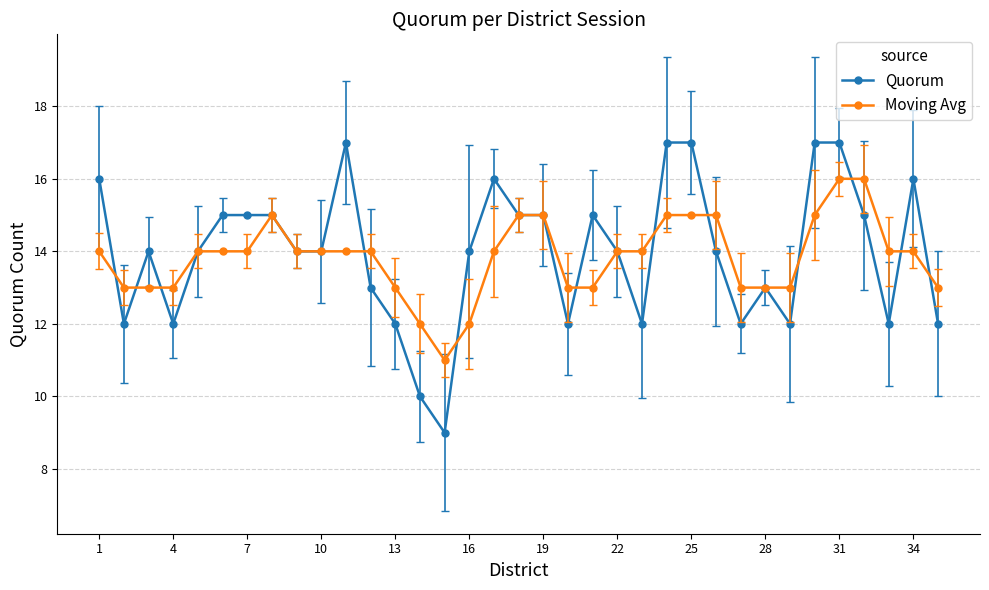

Does the chart have visible grid lines?

Yes